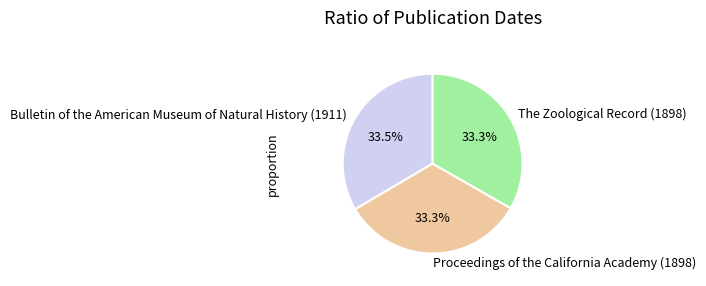

What percentage is NOT represented by The Zoological Record (1898)?

66.7%